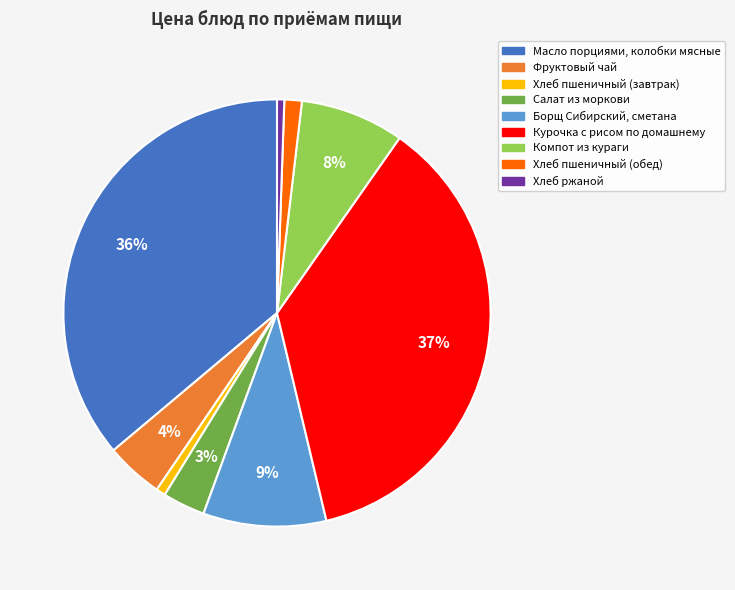

Combined, do Борщ Сибирский, сметана and Масло порциями, колобки мясные account for over 50%?

No